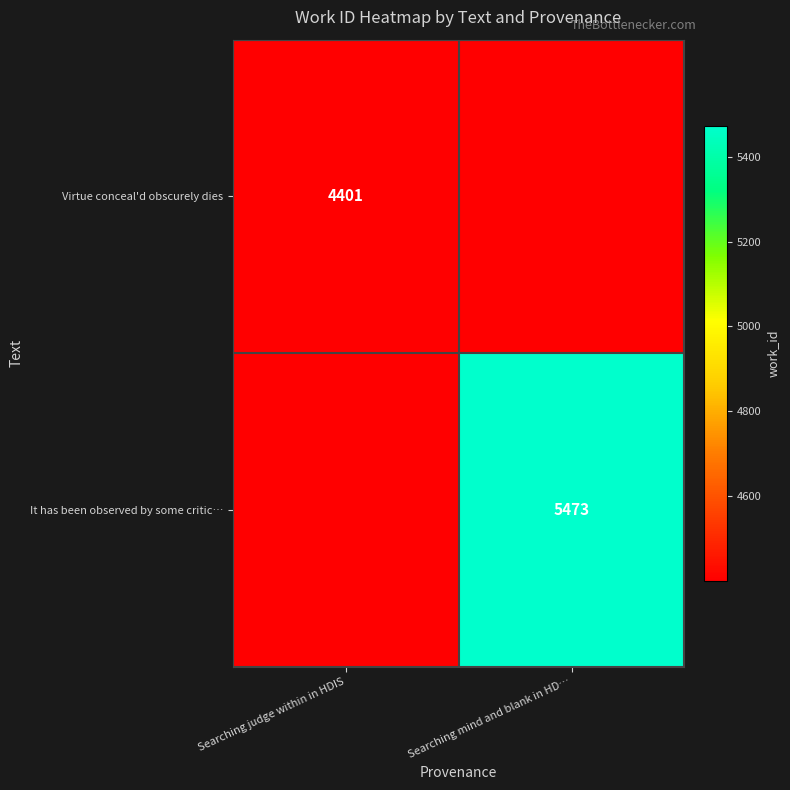

At how many categories does at least one series exceed 4432?

1